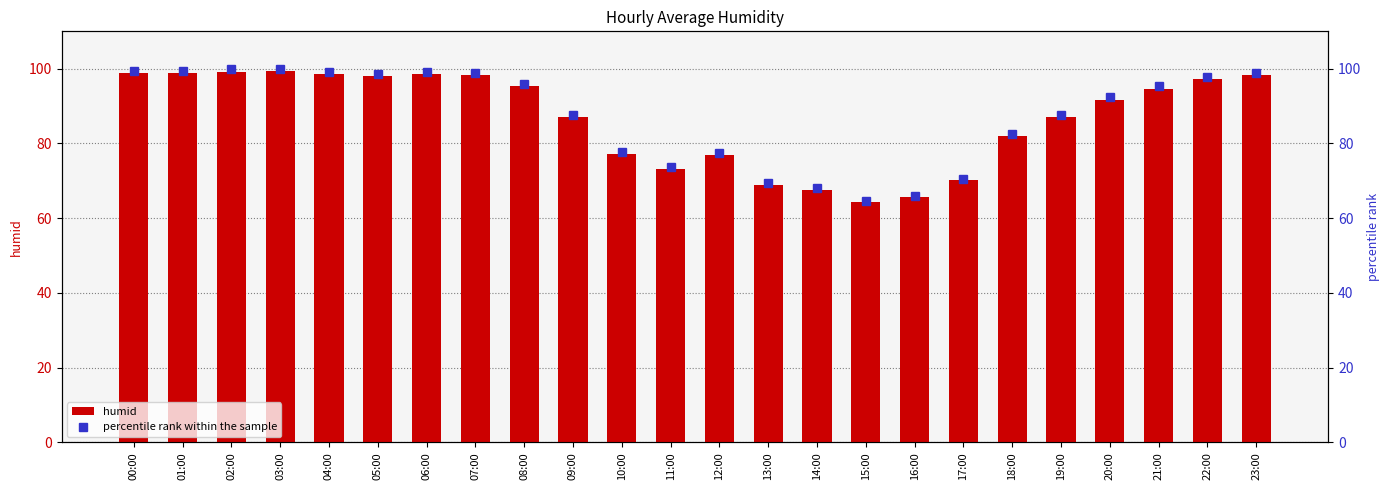

Where is percentile rank within the sample nearest to the value 82?

18:00